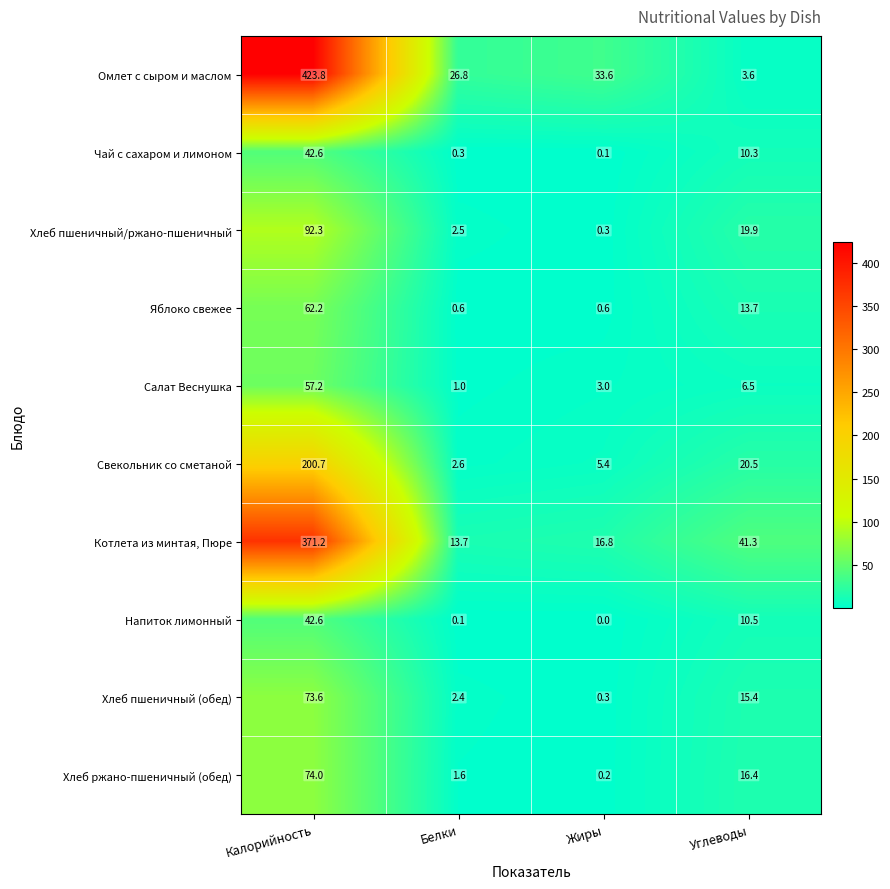

Rank the series at Белки from lowest to highest value.

Напиток лимонный, Чай с сахаром и лимоном, Яблоко свежее, Салат Веснушка, Хлеб ржано-пшеничный (обед), Хлеб пшеничный (обед), Хлеб пшеничный/ржано-пшеничный, Свекольник со сметаной, Котлета из минтая, Пюре, Омлет с сыром и маслом